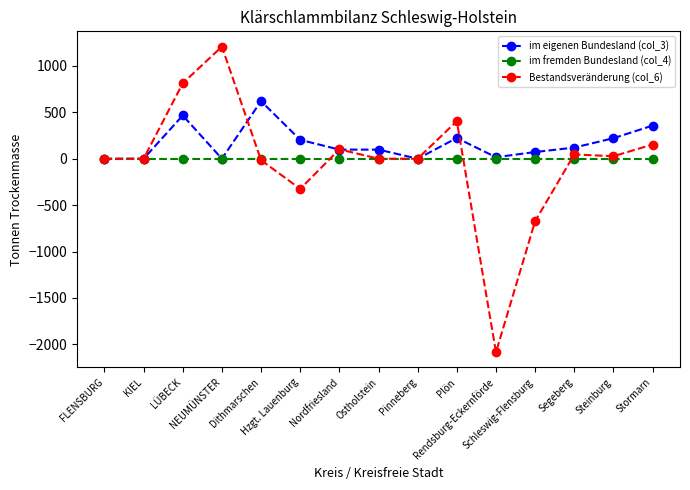

After their last crossing, which series has the higher values: Bestandsveränderung (col_6) or im eigenen Bundesland (col_3)?

im eigenen Bundesland (col_3)